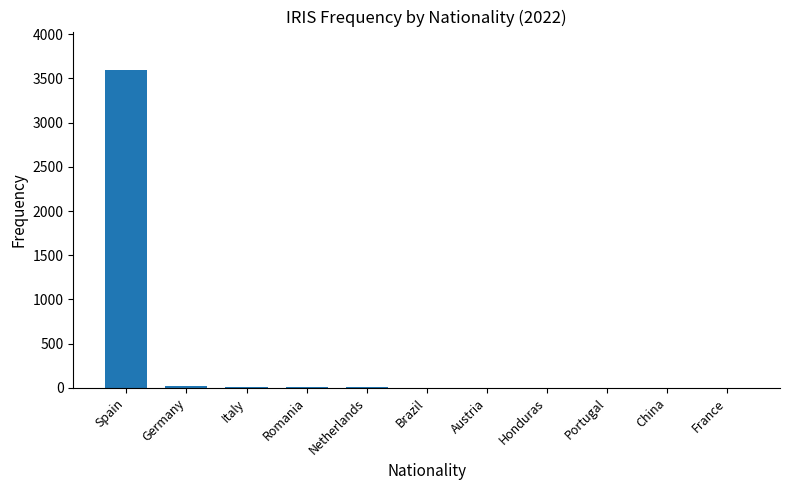

What is the maximum value shown in the chart?

3598